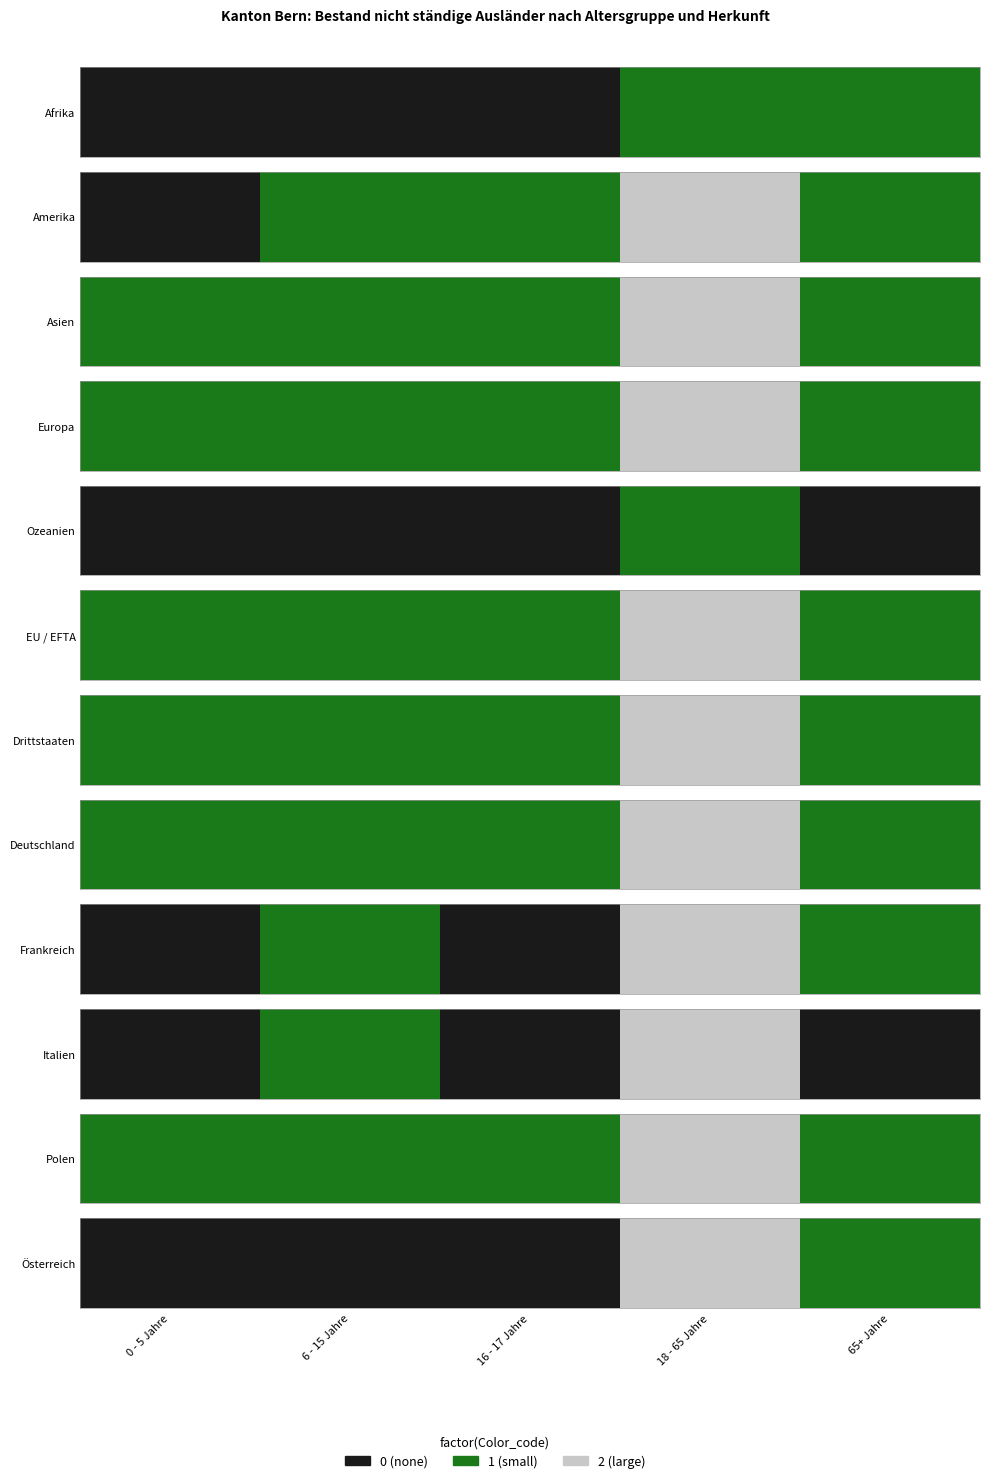

Is it true that the value at 65+ Jahre is 0?

False